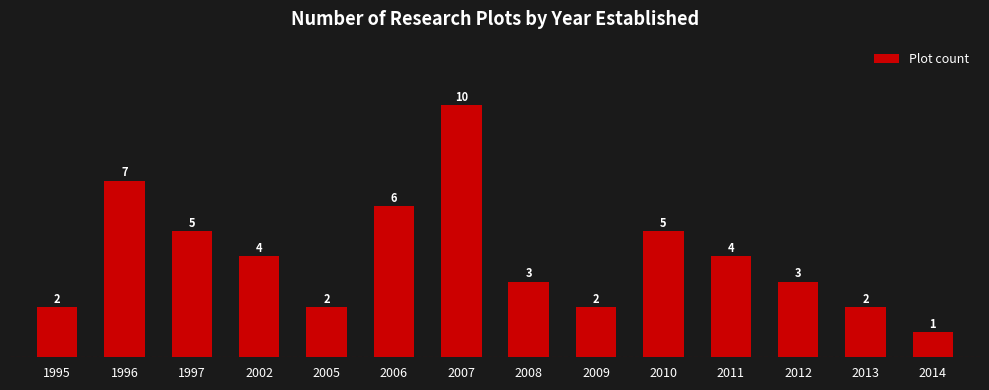

True or false: the data shows 2 at 2009.

True